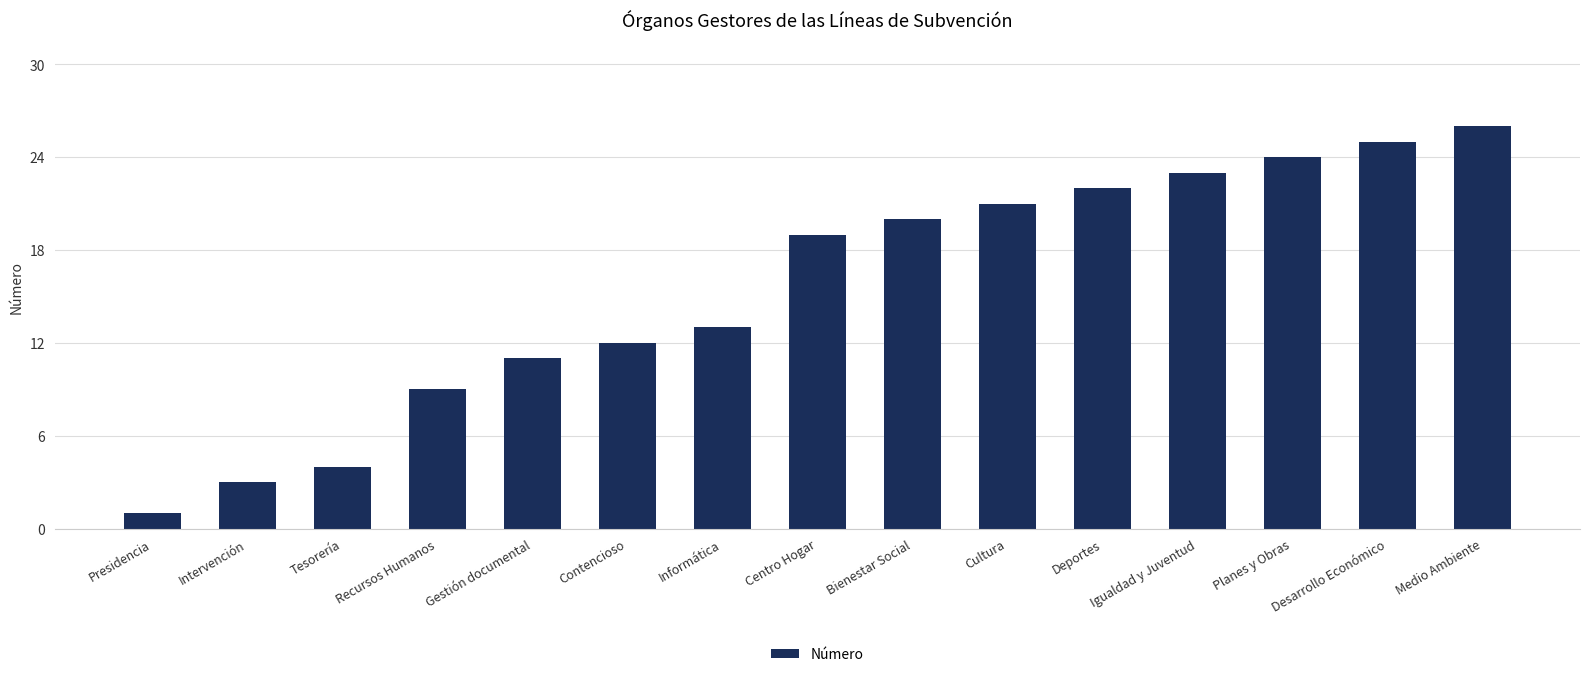

Does the chart contain any negative values?

No